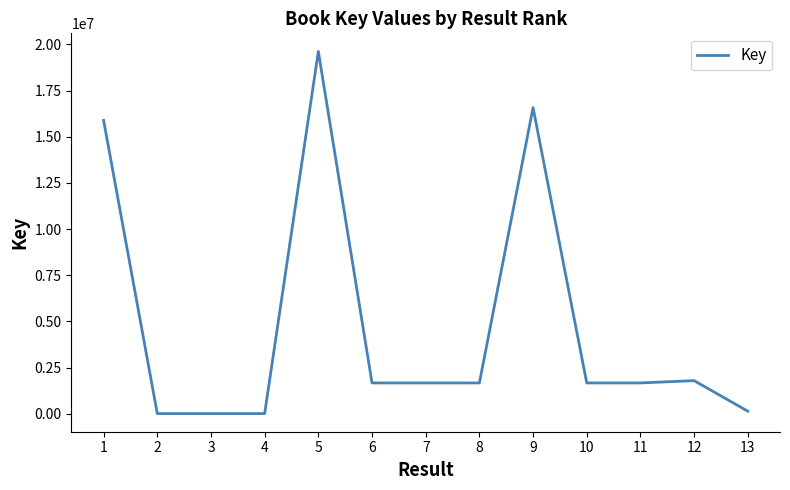

Does the chart have visible grid lines?

No